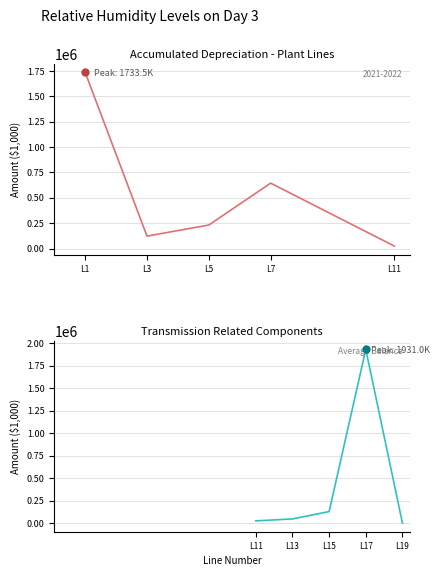

Is it true that Average Balance ($1,000) equals 6709.3 at L11?

False